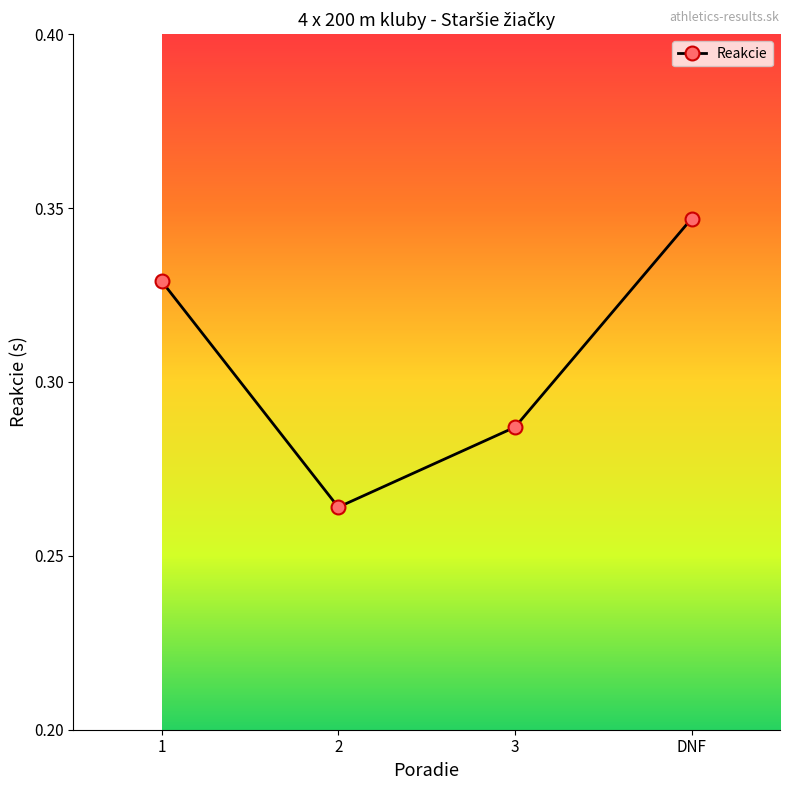

What position from the right is 2?

3